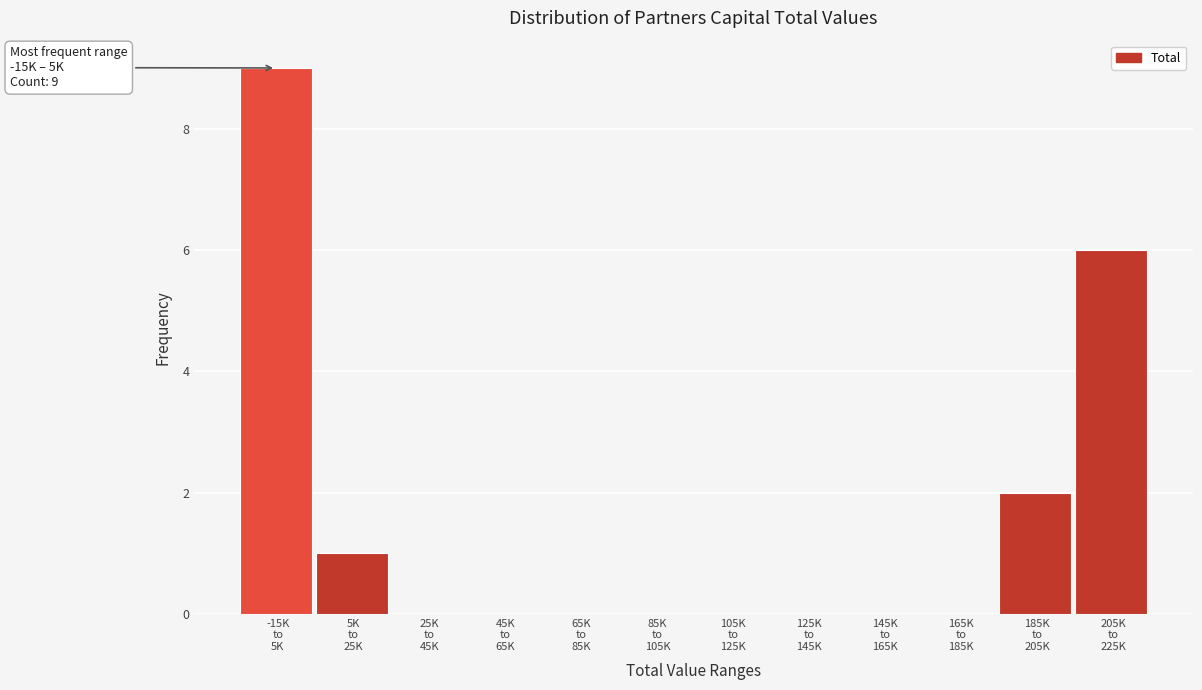

What is the maximum value shown in the chart?

9